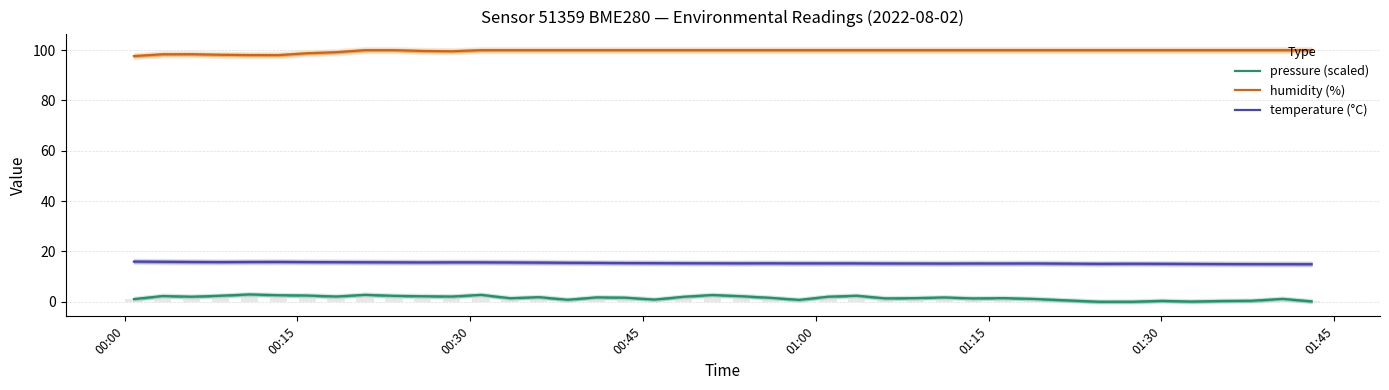

What are all the series names shown in the legend?

pressure (scaled), humidity (%), temperature (°C)